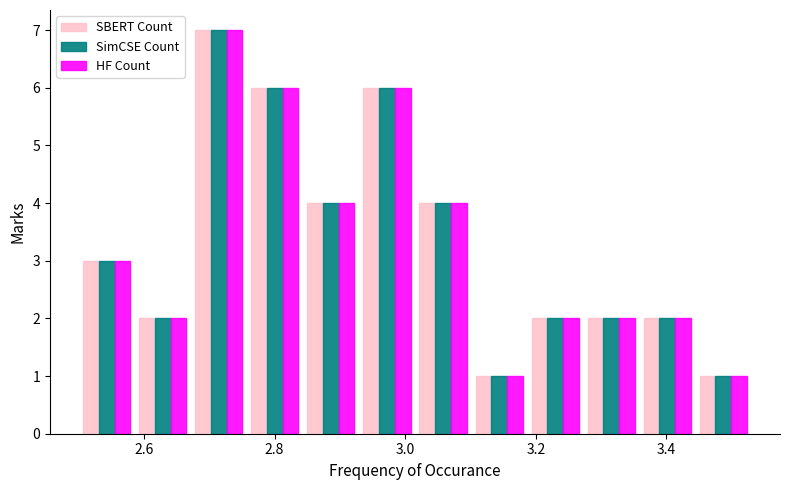

Reading left to right, list every range on the x-axis with the height of the bar of each series over it. Neither the bar edges nor the heights are printed on the chart, so give them approximately, as read against the axes.

2.50 to 2.58: SBERT Count=3	SimCSE Count=3	HF Count=3
2.58 to 2.68: SBERT Count=2	SimCSE Count=2	HF Count=2
2.68 to 2.76: SBERT Count=7	SimCSE Count=7	HF Count=7
2.76 to 2.84: SBERT Count=6	SimCSE Count=6	HF Count=6
2.84 to 2.92: SBERT Count=4	SimCSE Count=4	HF Count=4
2.92 to 3.02: SBERT Count=6	SimCSE Count=6	HF Count=6
3.02 to 3.10: SBERT Count=4	SimCSE Count=4	HF Count=4
3.10 to 3.18: SBERT Count=1	SimCSE Count=1	HF Count=1
3.18 to 3.28: SBERT Count=2	SimCSE Count=2	HF Count=2
3.28 to 3.36: SBERT Count=2	SimCSE Count=2	HF Count=2
3.36 to 3.44: SBERT Count=2	SimCSE Count=2	HF Count=2
3.44 to 3.54: SBERT Count=1	SimCSE Count=1	HF Count=1